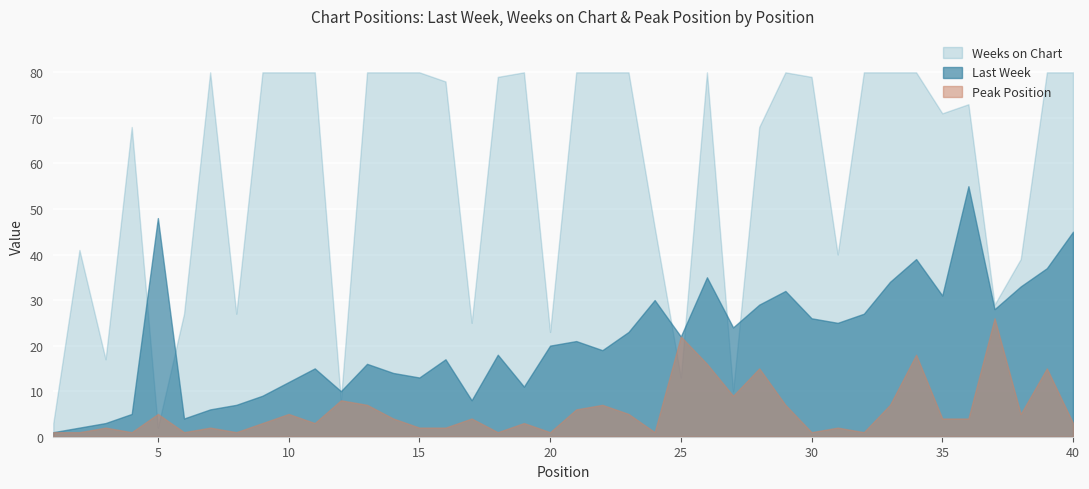

Is the value of Last Week at 30 greater than the value of Weeks on Chart at 34?

No